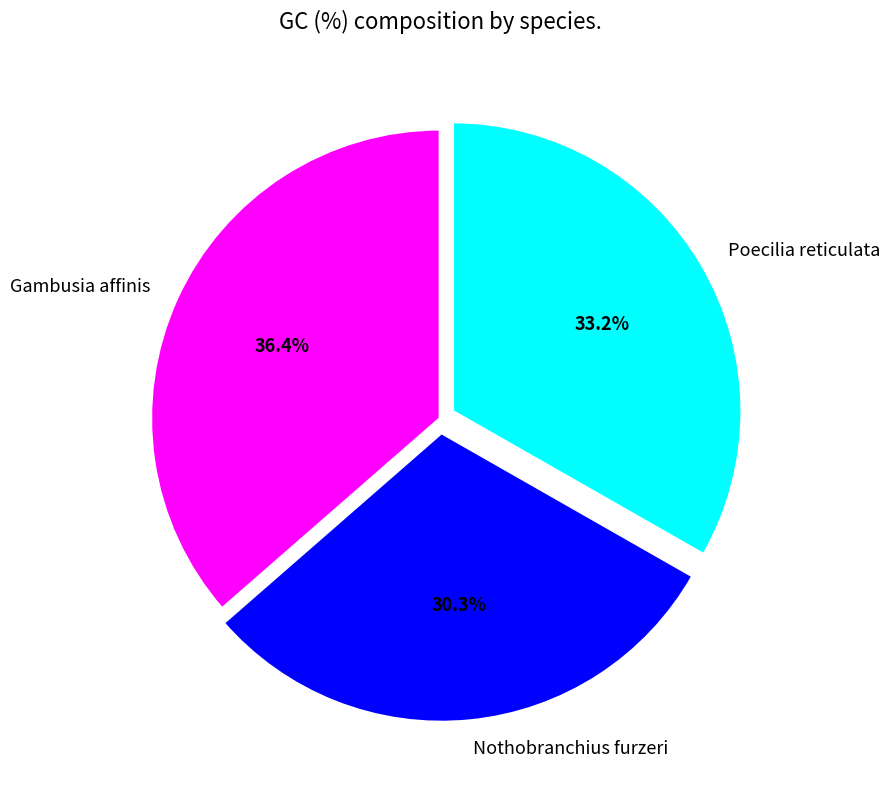

Rank the categories by value from highest to lowest.

Gambusia affinis, Poecilia reticulata, Nothobranchius furzeri